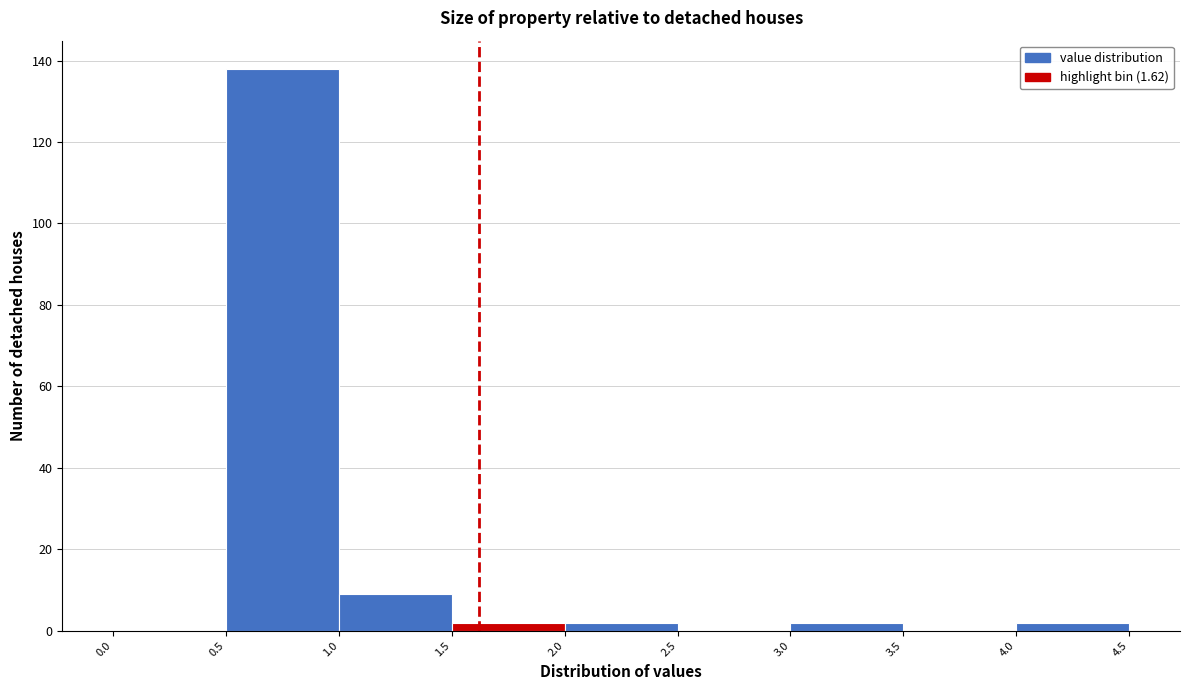

What is the height of the bar covering 2.0 to 2.5 on the x-axis? The values are not printed on the chart, so give them approximately, as read against the axis.

2